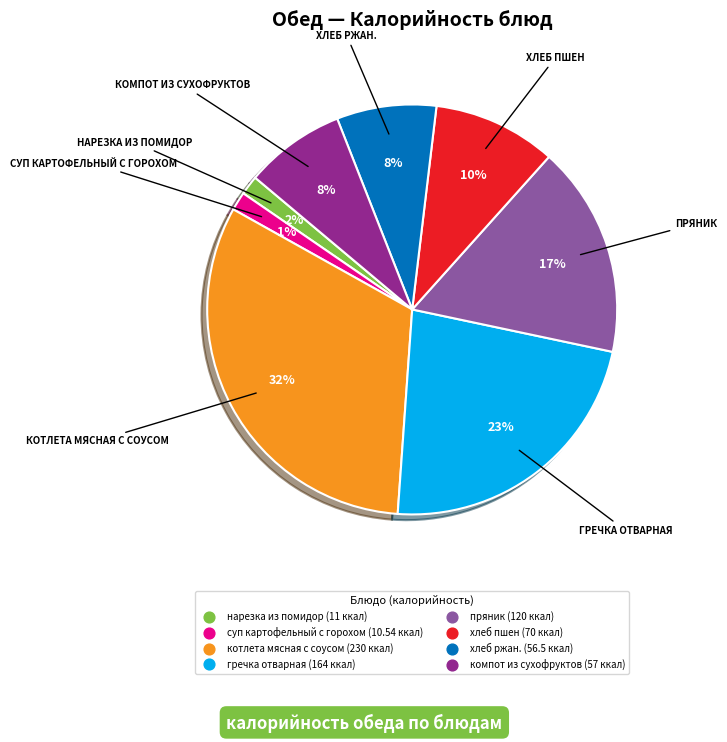

To the nearest percent, what is the average slice percentage?

12%